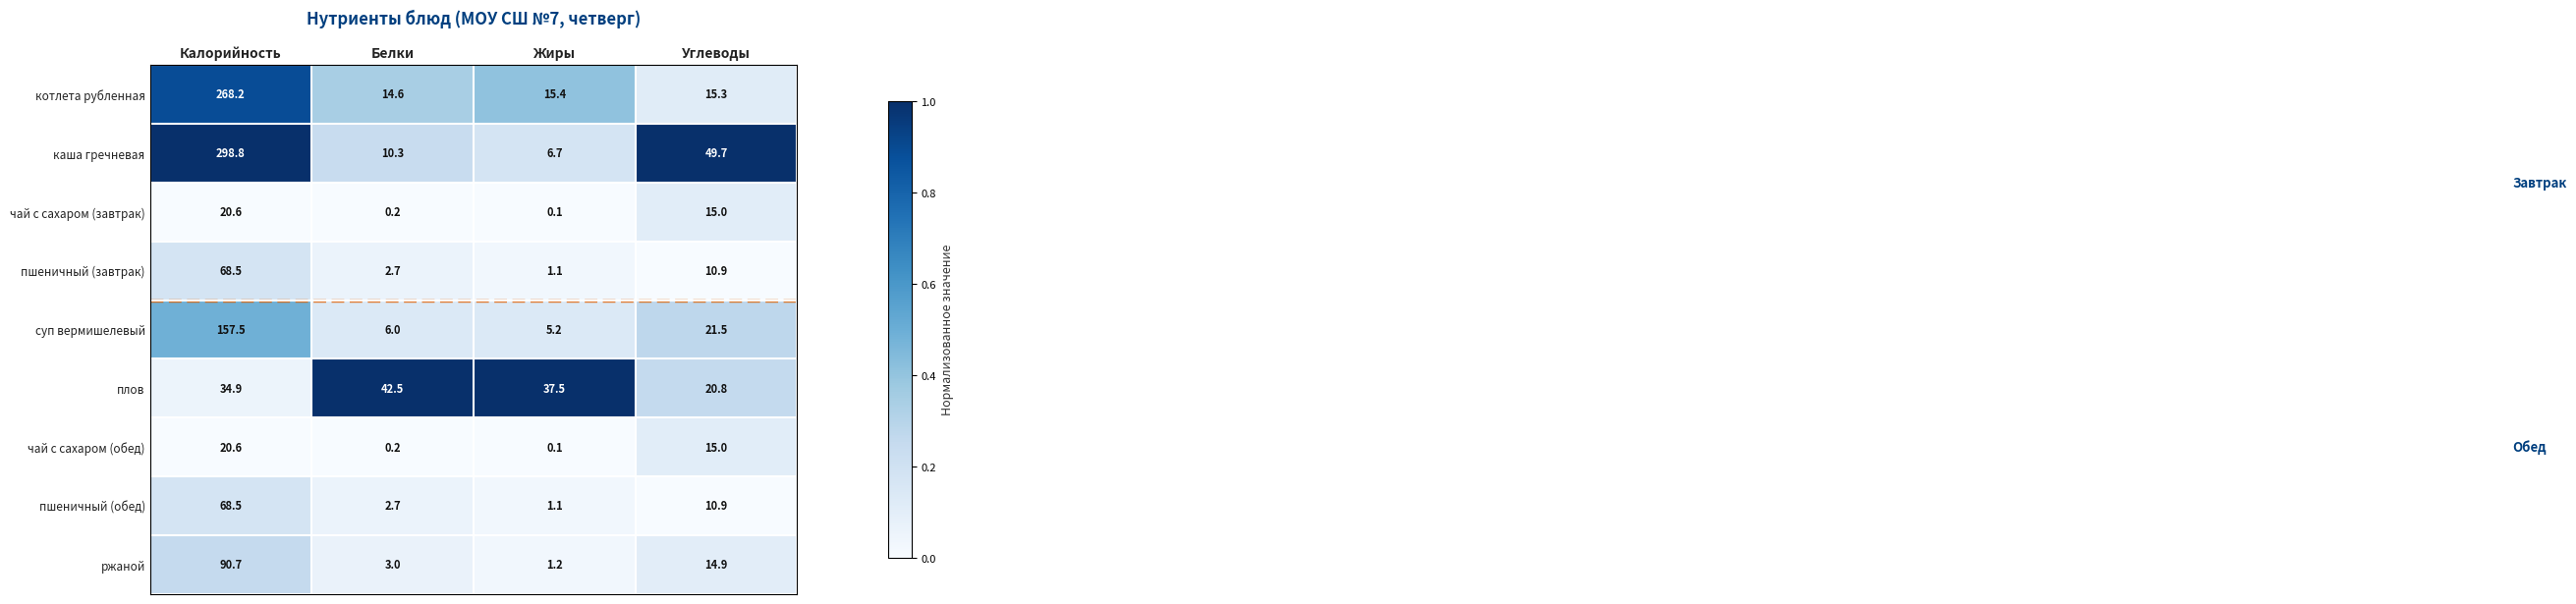

Is it true that чай с сахаром (обед) equals 0.2 at Белки?

True